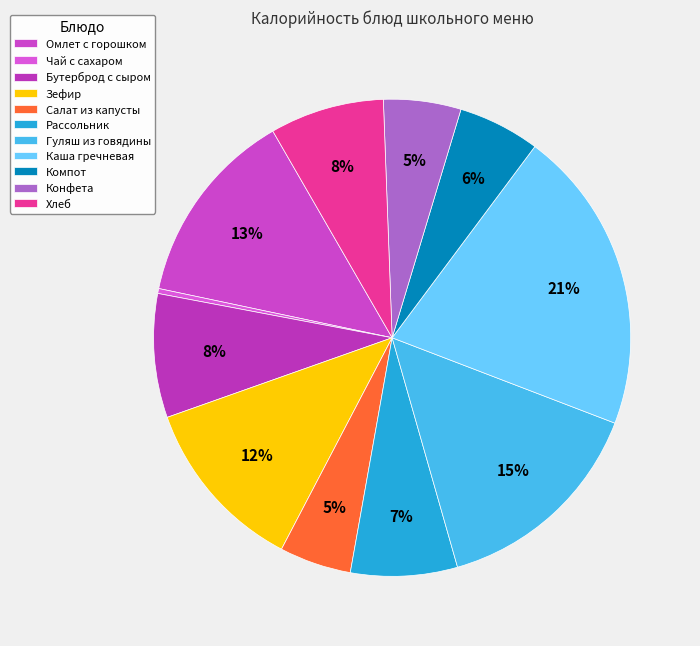

The Бутерброд с сыром slice represents 8% of the pie. True or false?

True